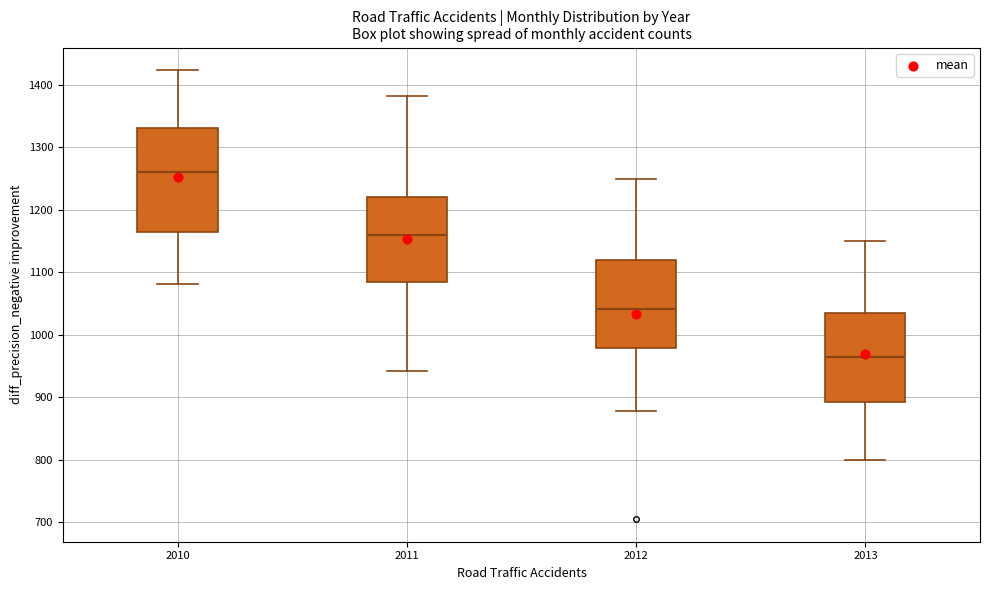

Where does the upper whisker of the box at x = 2013 end on the y-axis? The values are not printed on the chart, so give them approximately, as read against the axis.

1150